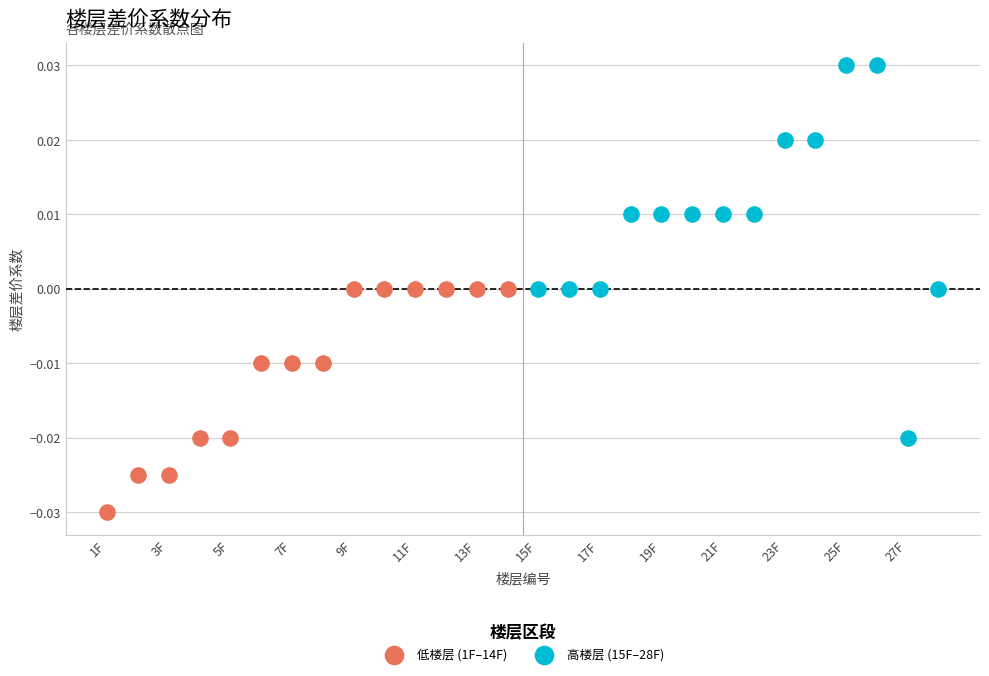

What are all the series names shown in the legend?

低楼层 (1F–14F), 高楼层 (15F–28F)